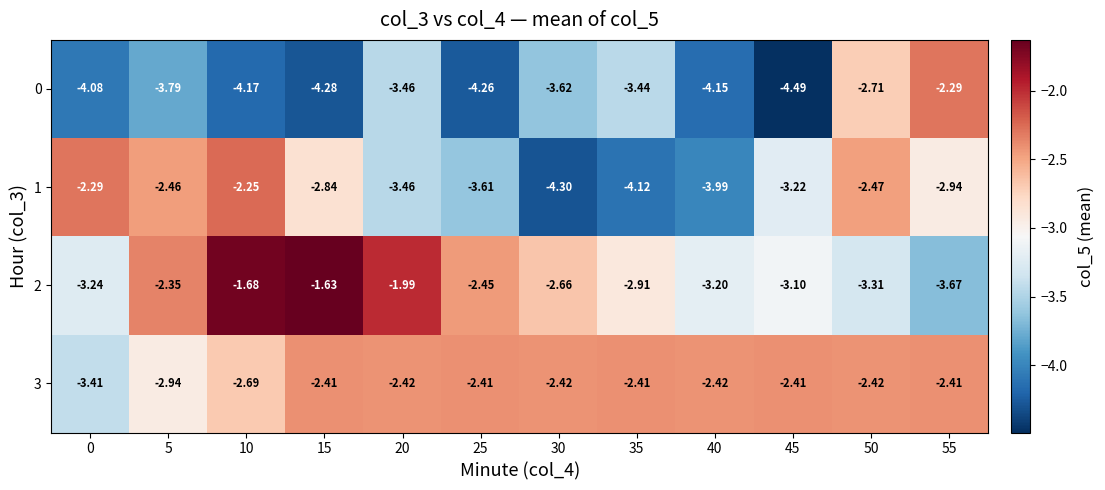

Is the value of 1 at 5 greater than the value of 3 at 35?

No